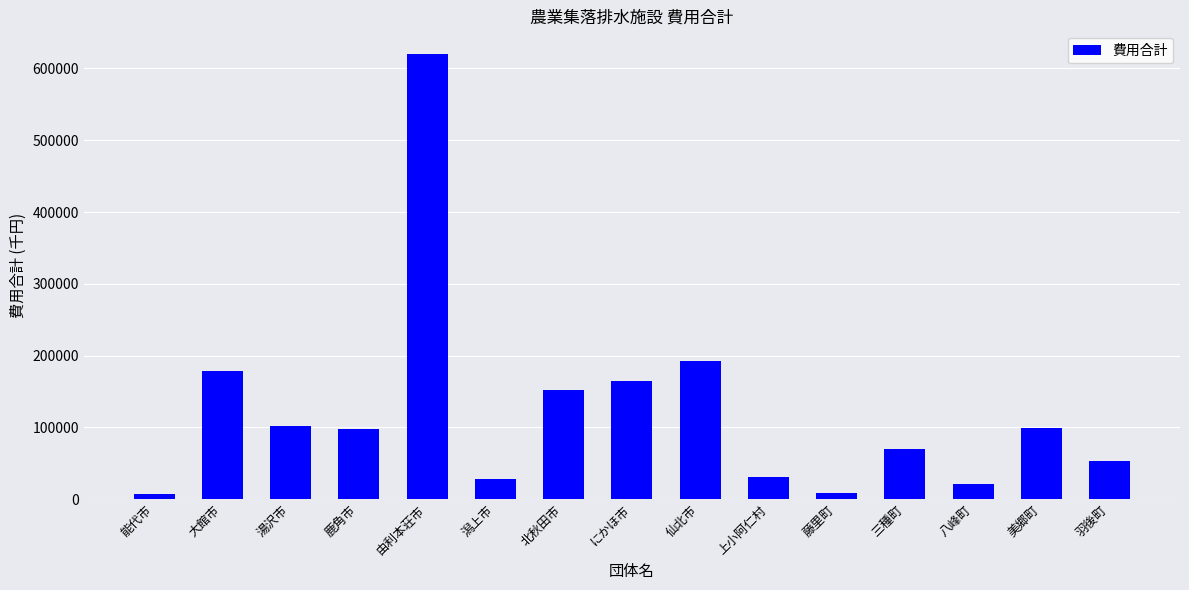

What is the value of the 2nd bar from the left?

178888